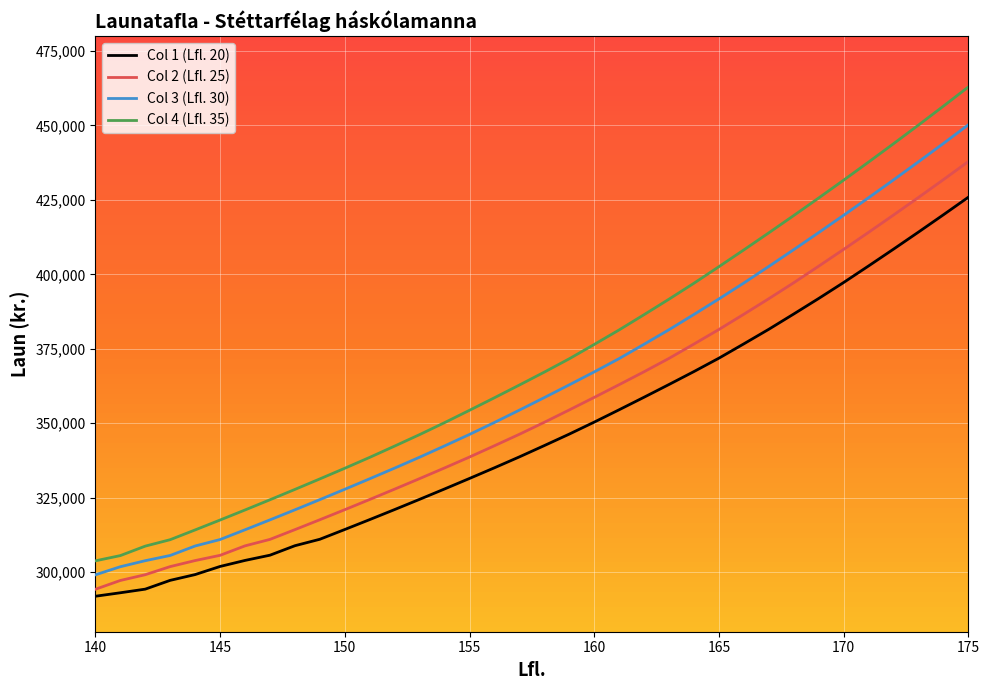

True or false: Col 1 (Lfl. 20) and Col 3 (Lfl. 30) cross at least once.

False